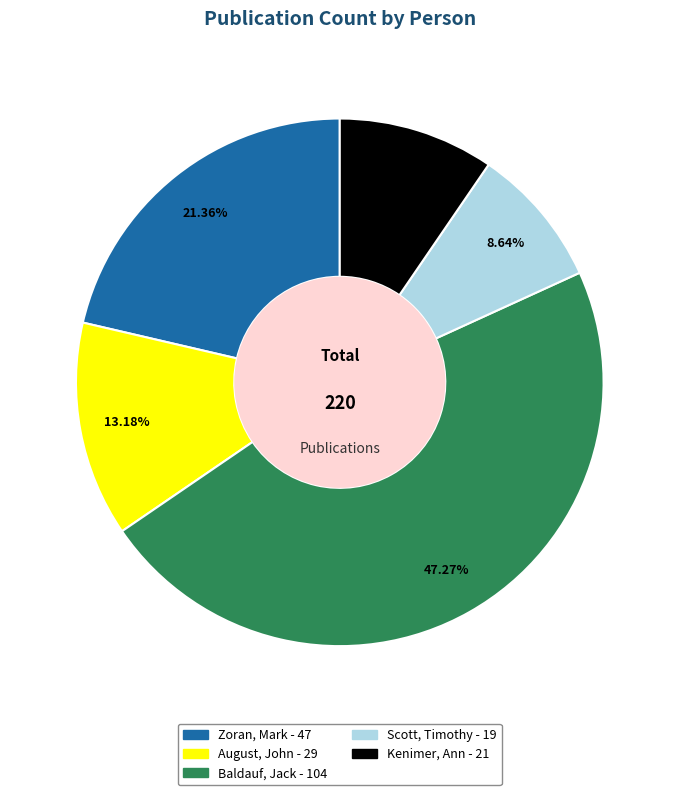

Is the sum of August, John and Zoran, Mark greater than half?

No